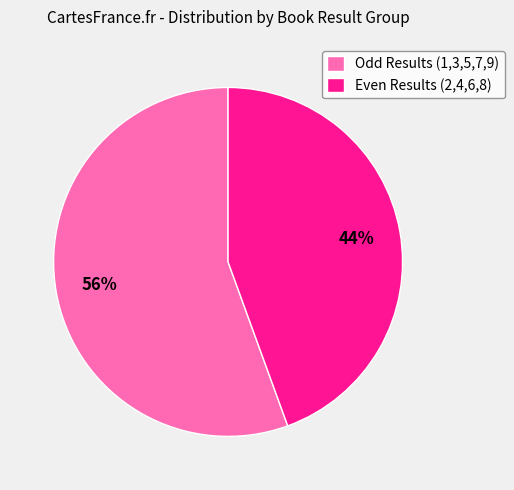

Does any single category account for the majority?

Yes